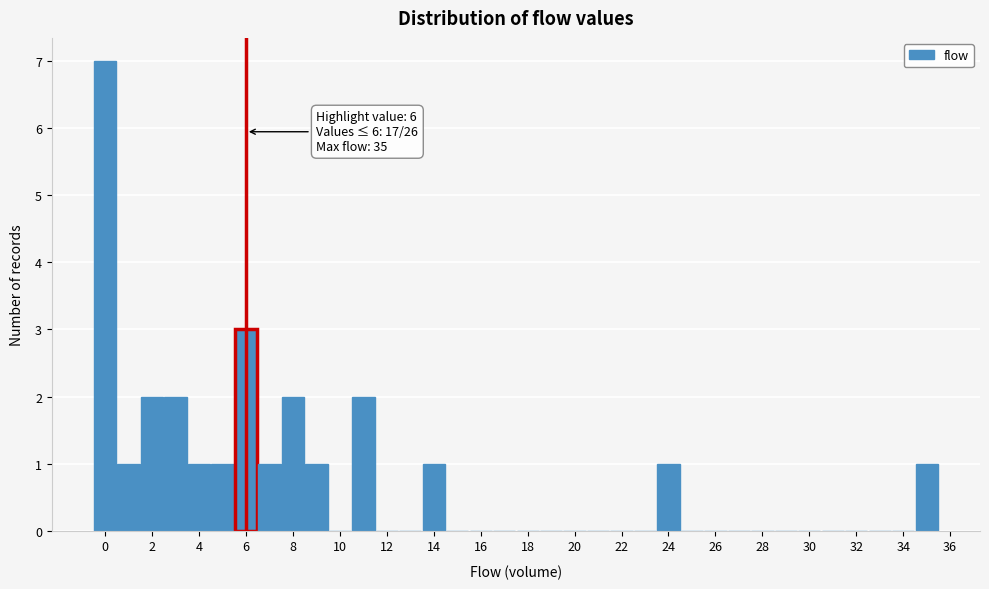

Which range on the x-axis has the tallest bar?

-0.5 to 0.5